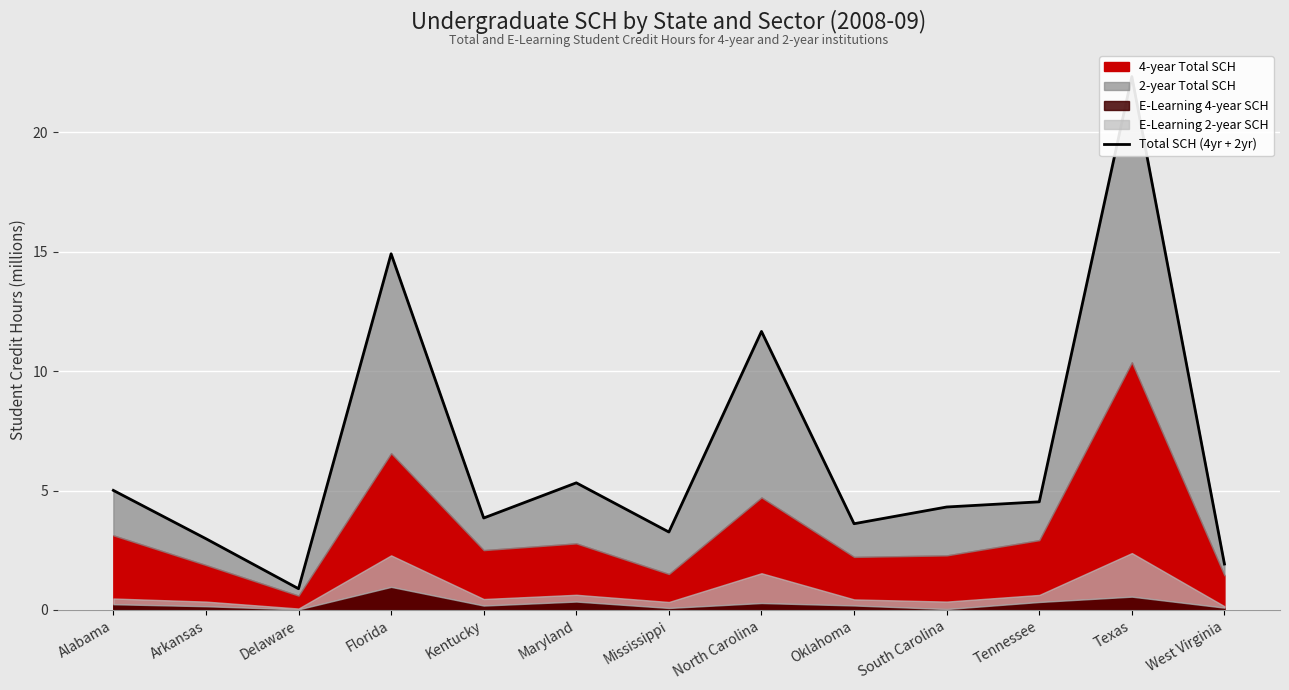

What is the ratio of the value at Florida to the value at West Virginia?

7.8